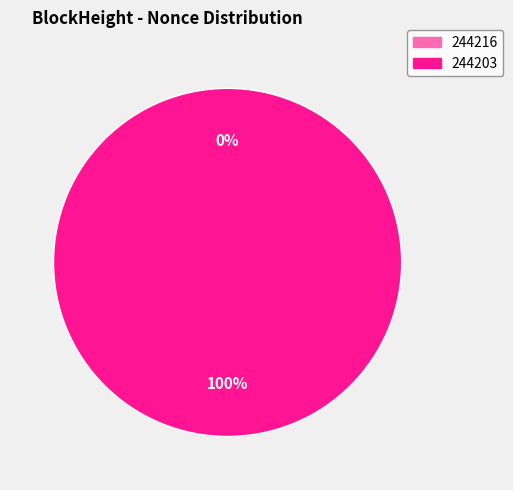

How many segments does this pie chart have?

2